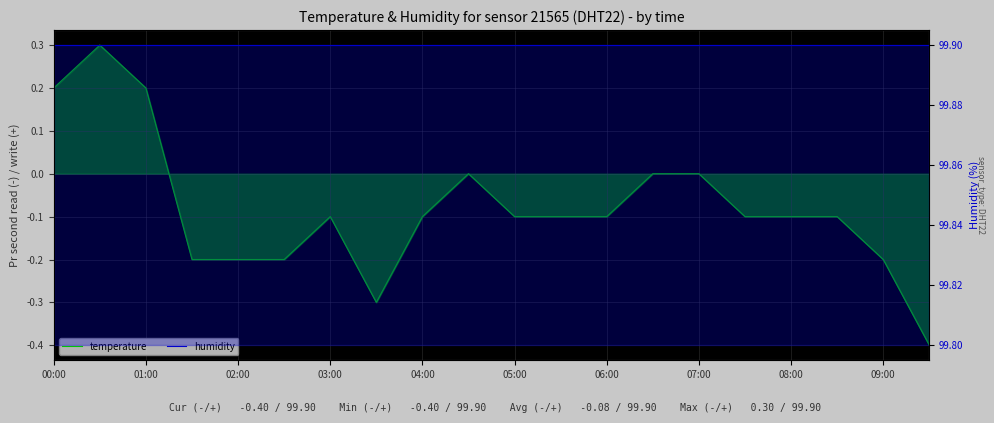

True or false: temperature and humidity intersect in this chart.

False